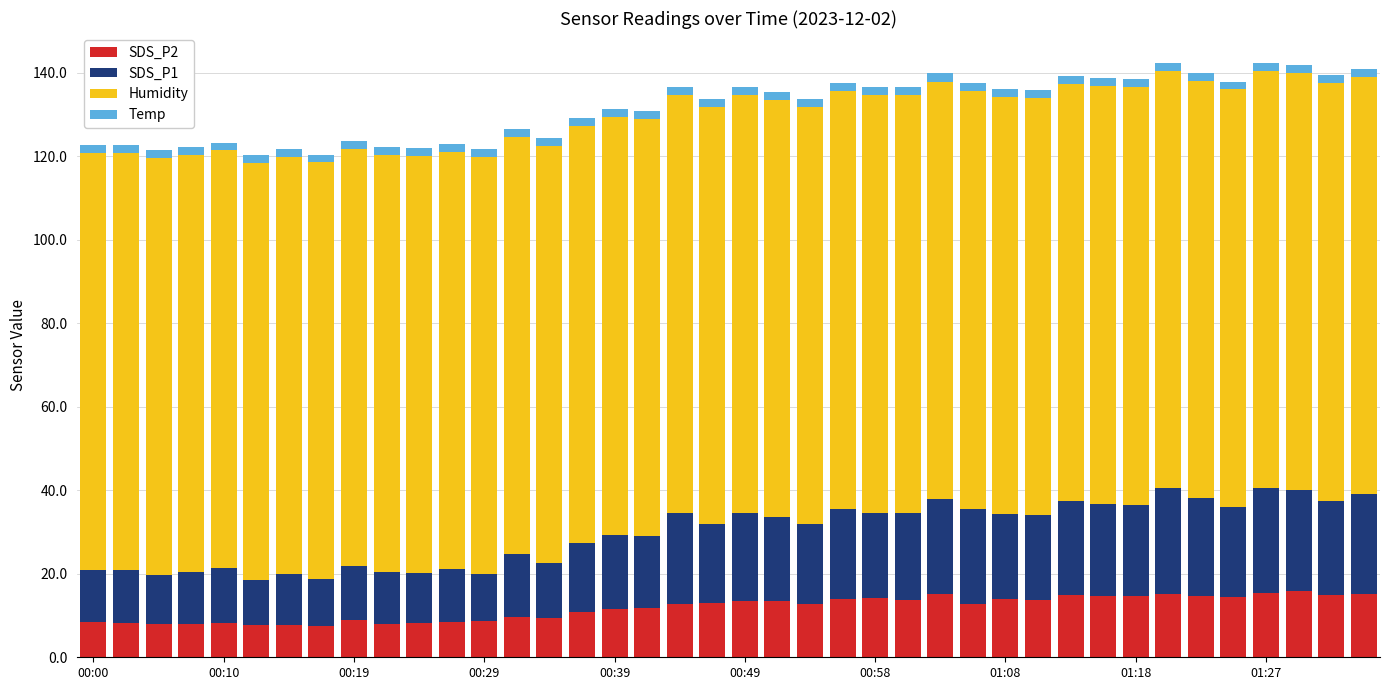

What is the sum of all SDS_P2 values?

472.2